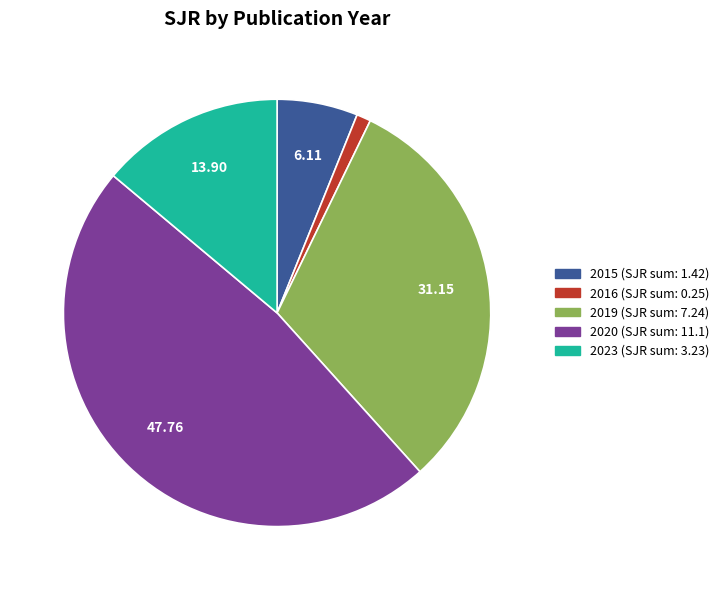

Does any single category account for the majority?

No